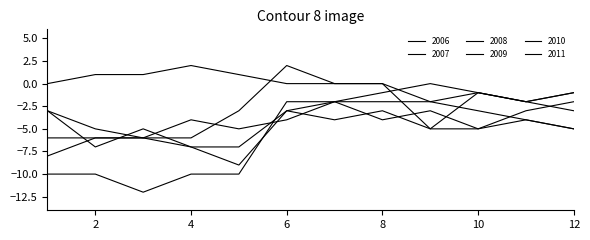

True or false: 2011 and 2008 intersect in this chart.

False